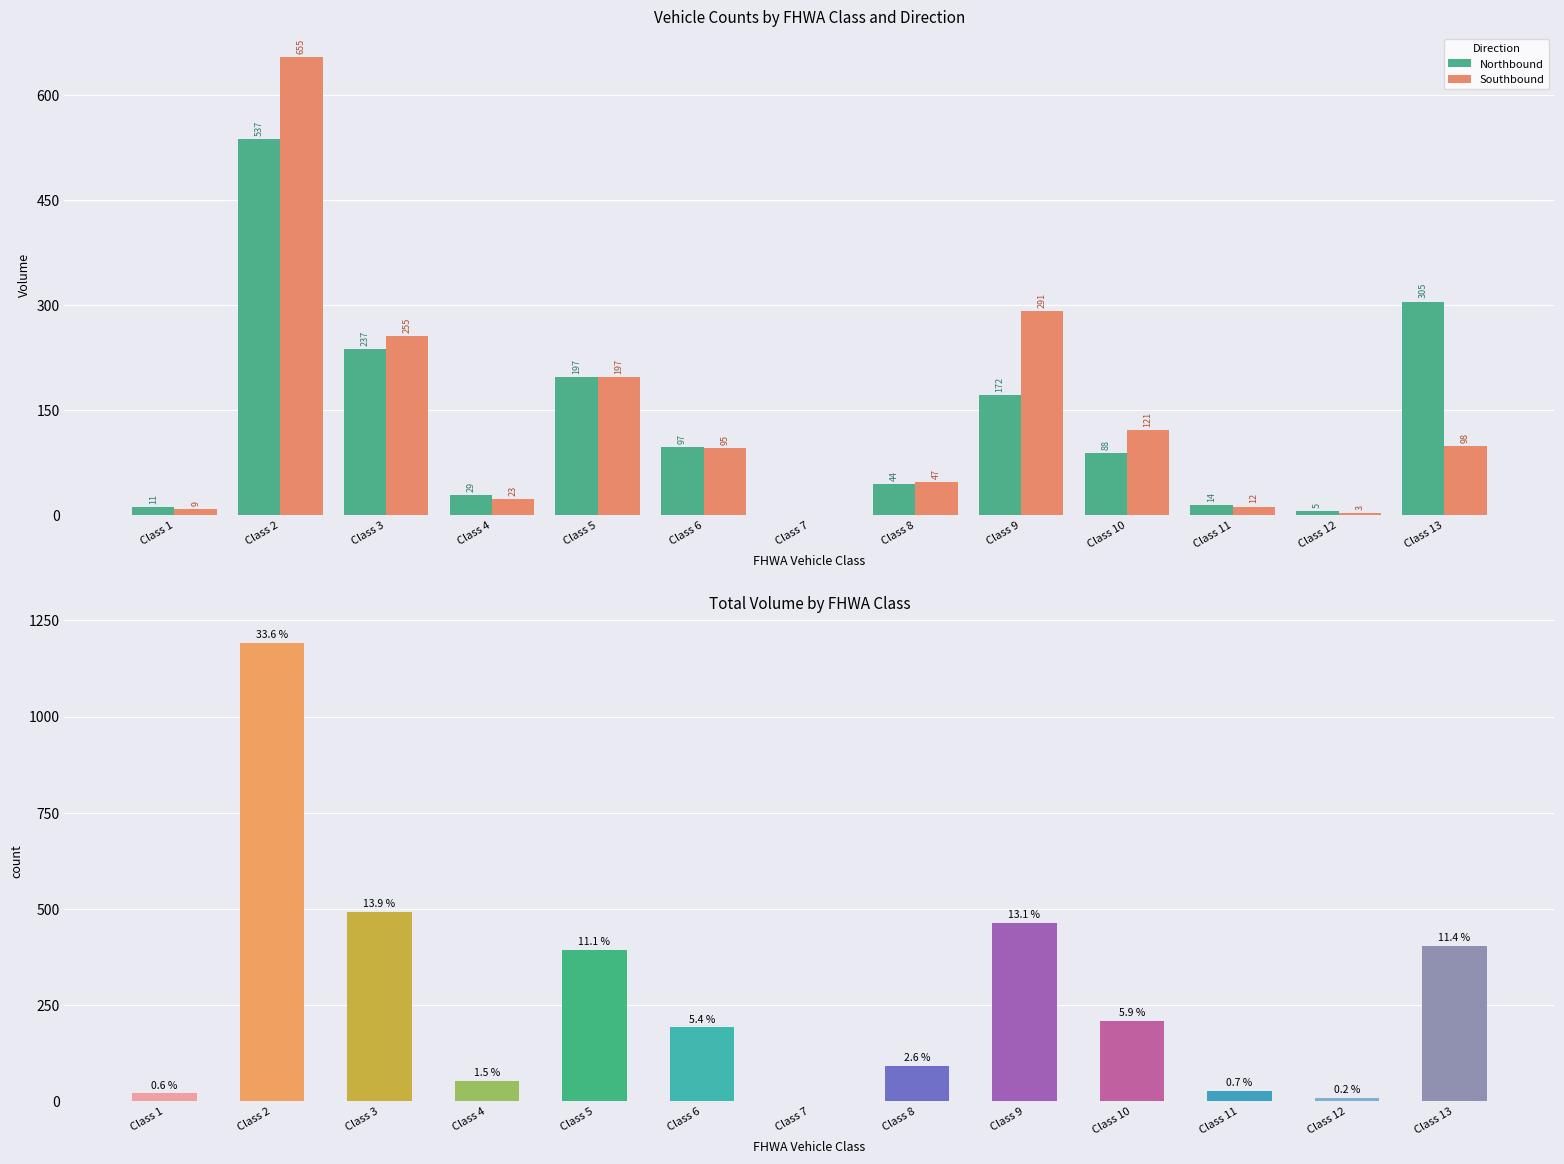

What is the highest value of the Northbound series?

537